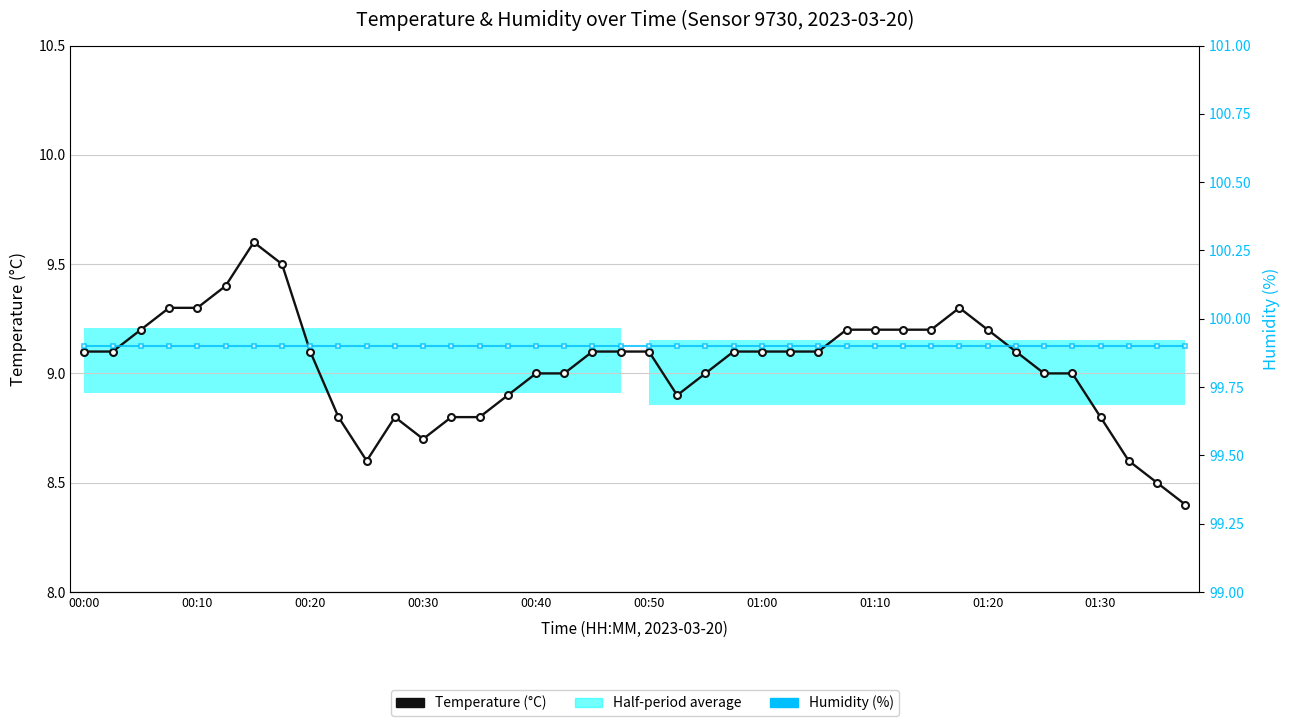

What is the lowest value of the Temperature (°C) series?

8.4